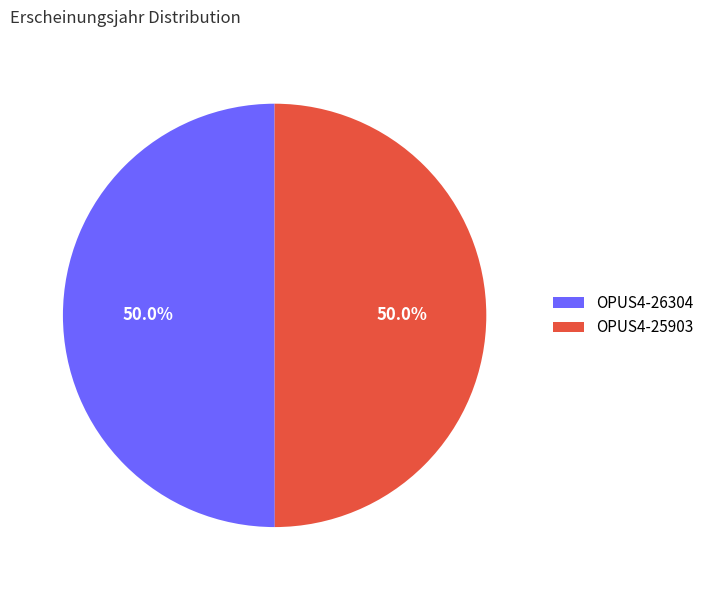

What percentage is the OPUS4-26304 slice, to the nearest percent?

50%